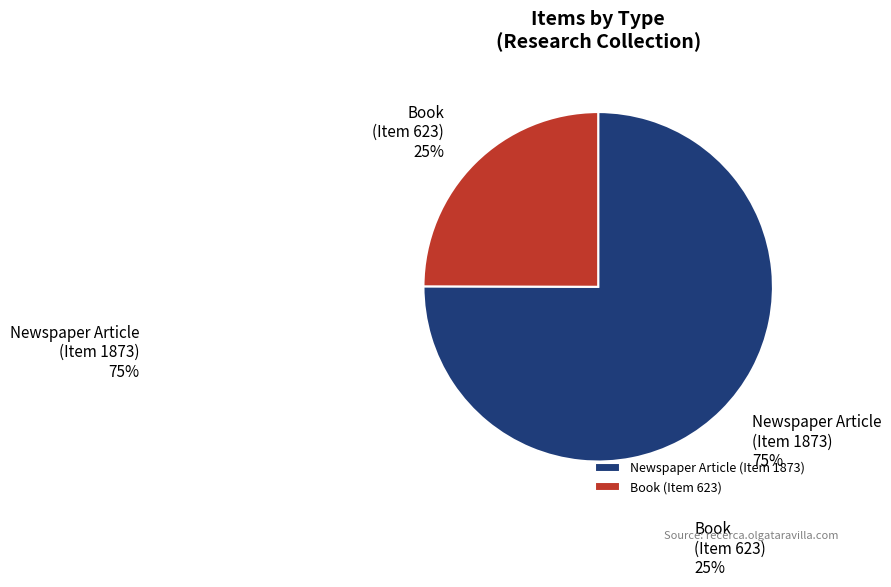

Which category accounts for the majority?

Newspaper Article (Item 1873)